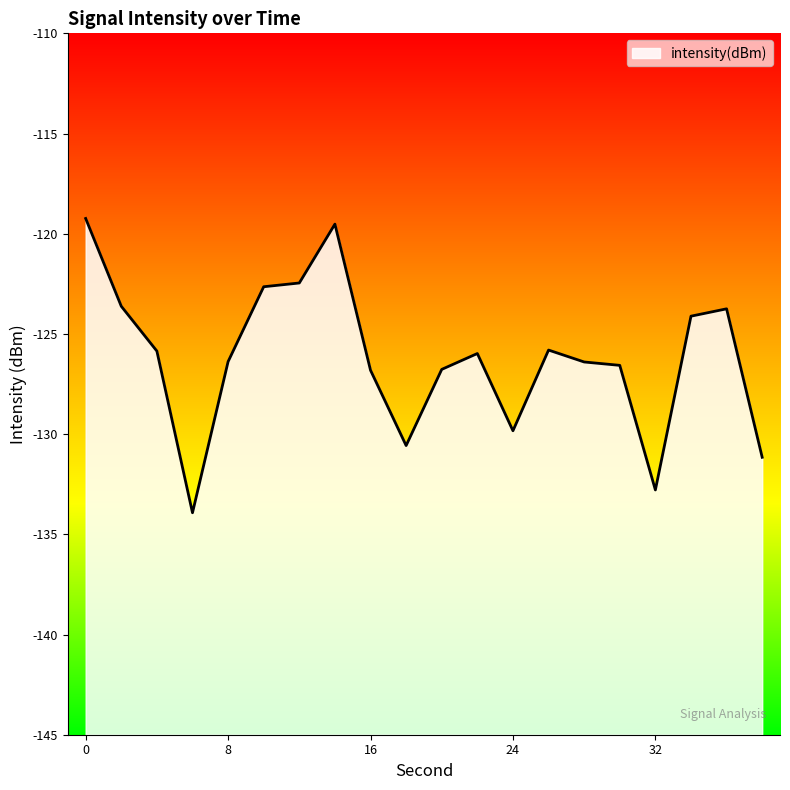

What is the sum of all values?

-2524.2